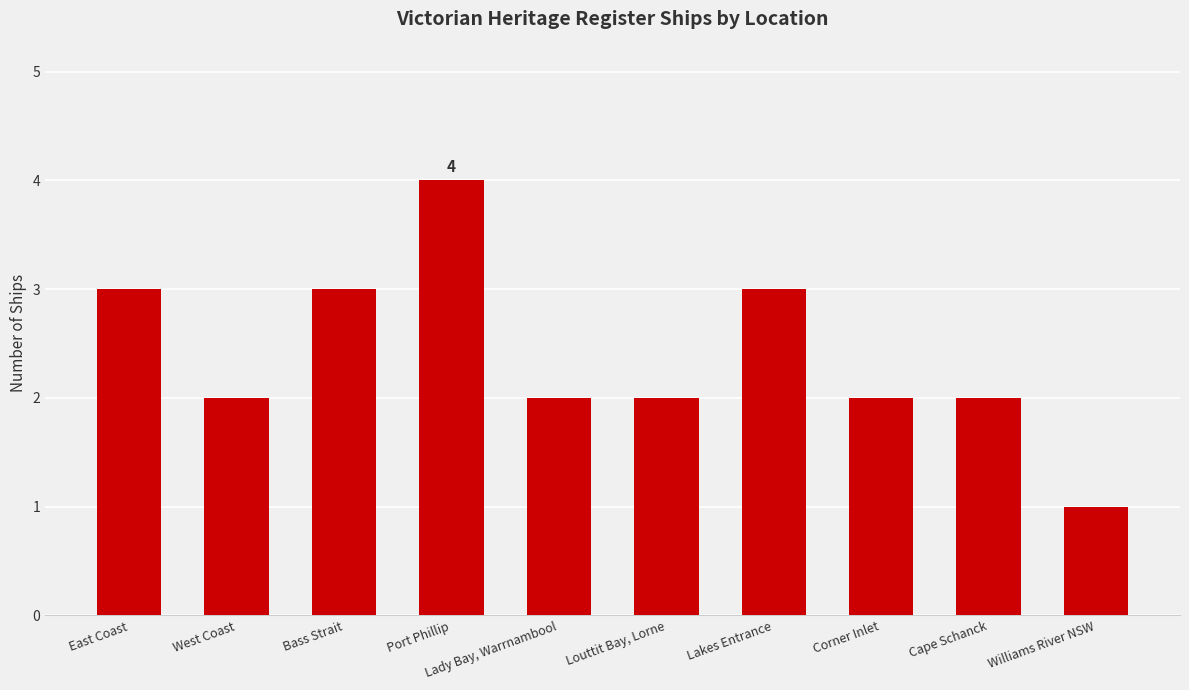

What is the greatest value displayed?

4